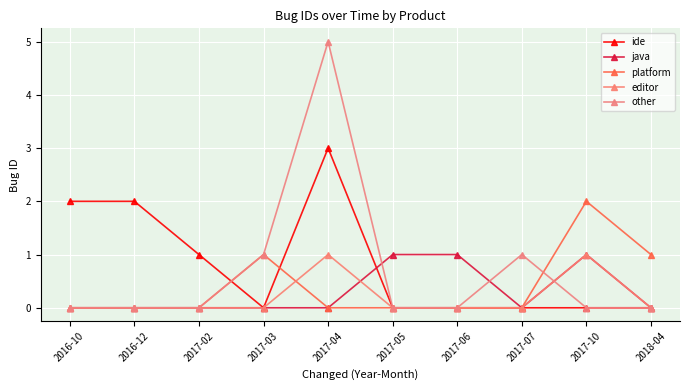

The editor series shows 1 at 2018-04. True or false?

False